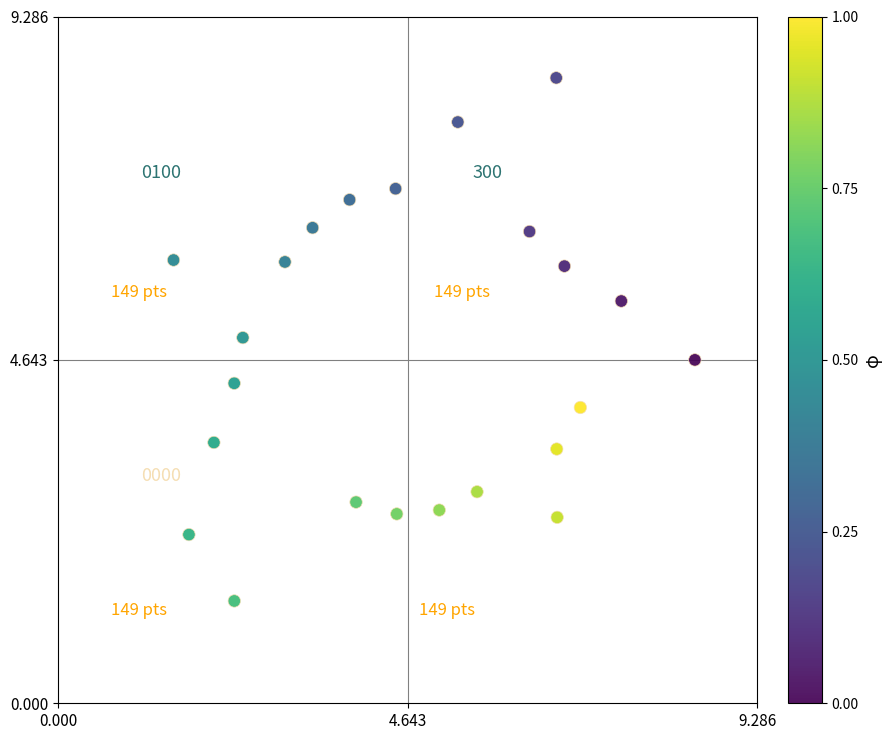

What is the range of Y values (max minus min)?

7.1